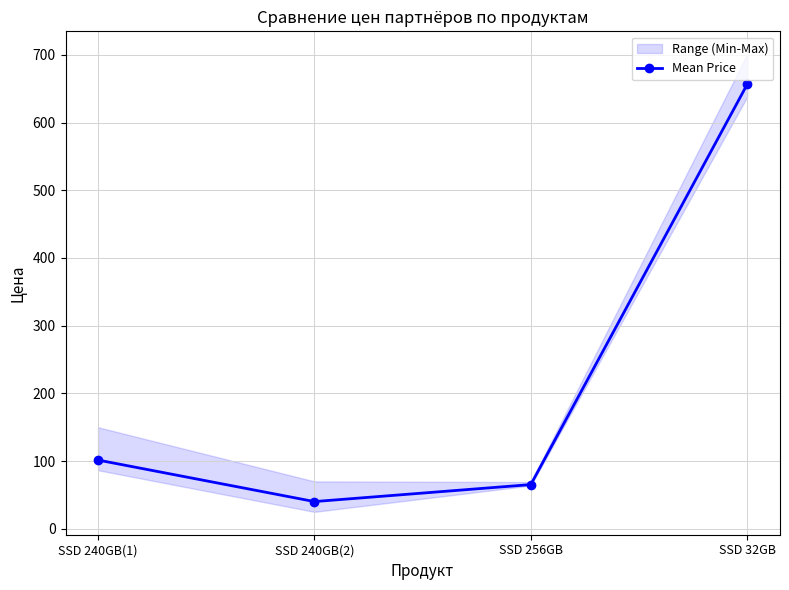

What is the sum of all values?

863.4